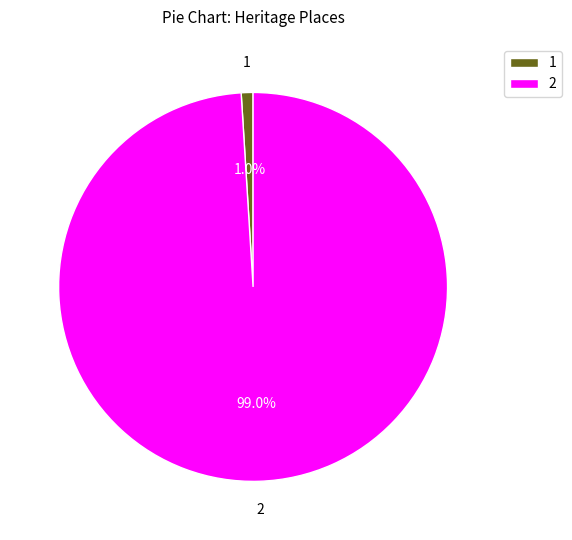

Is the sum of 2 and 1 greater than half?

Yes